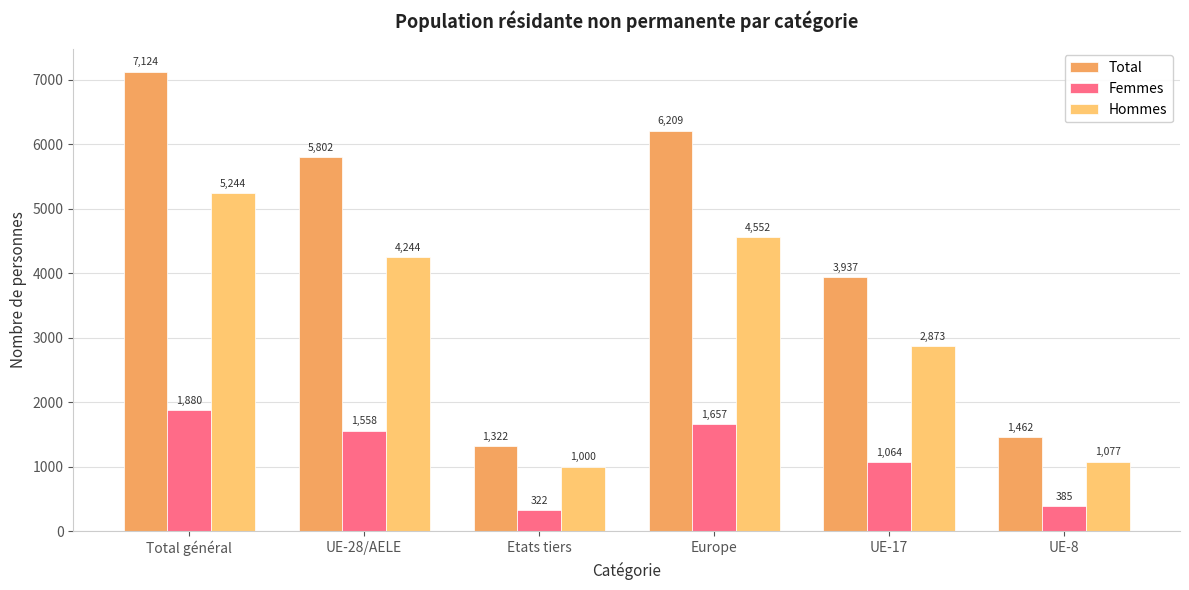

What is the value of the Hommes bar at the 6th from the left?

1077